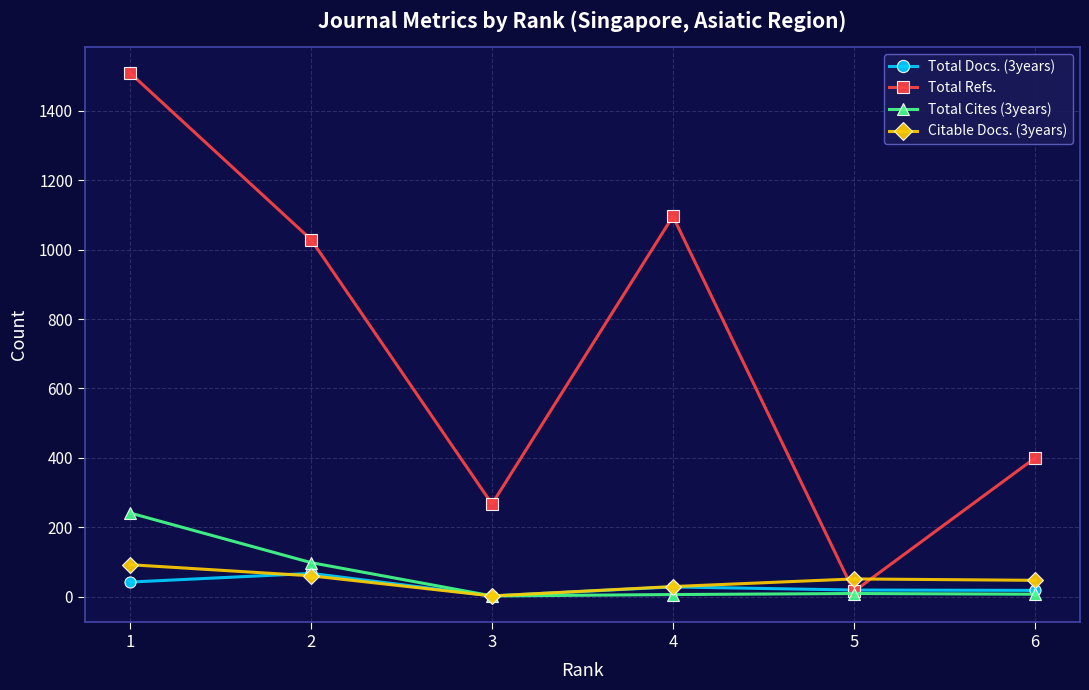

Which series has the widest spread of values?

Total Refs.